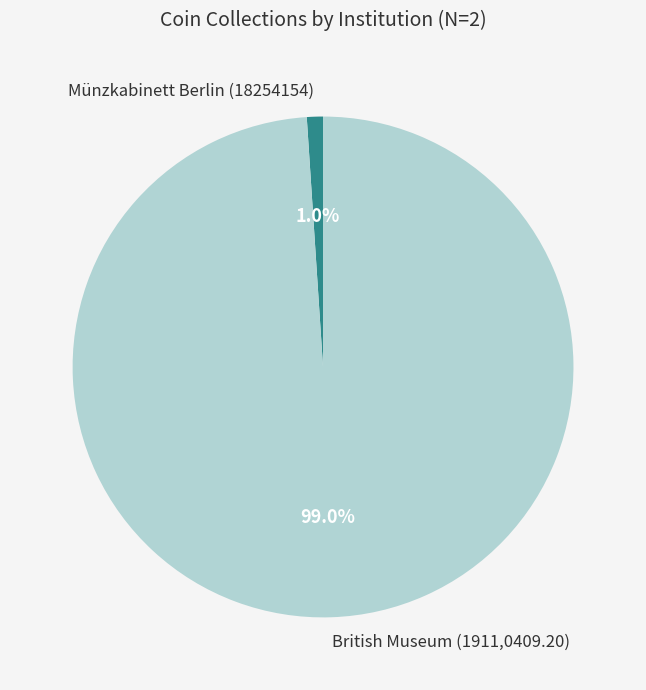

What is the smallest slice in the pie chart?

Münzkabinett Berlin (18254154)